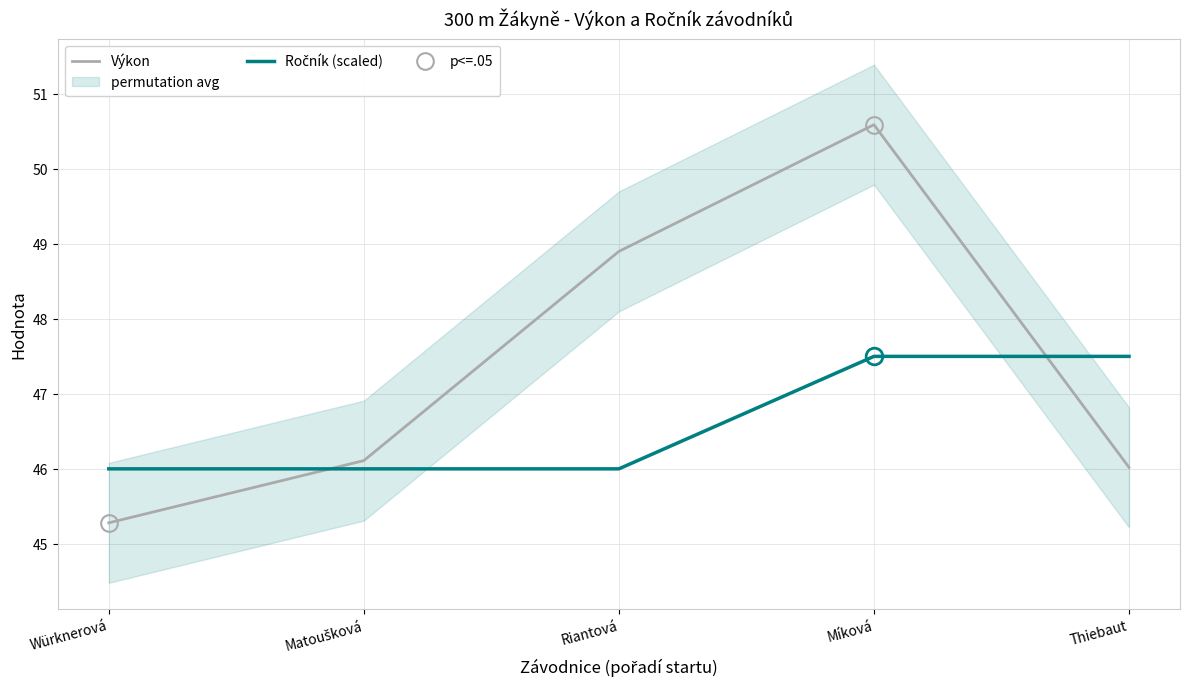

Is it true that Výkon equals 48.9 at Riantová?

True